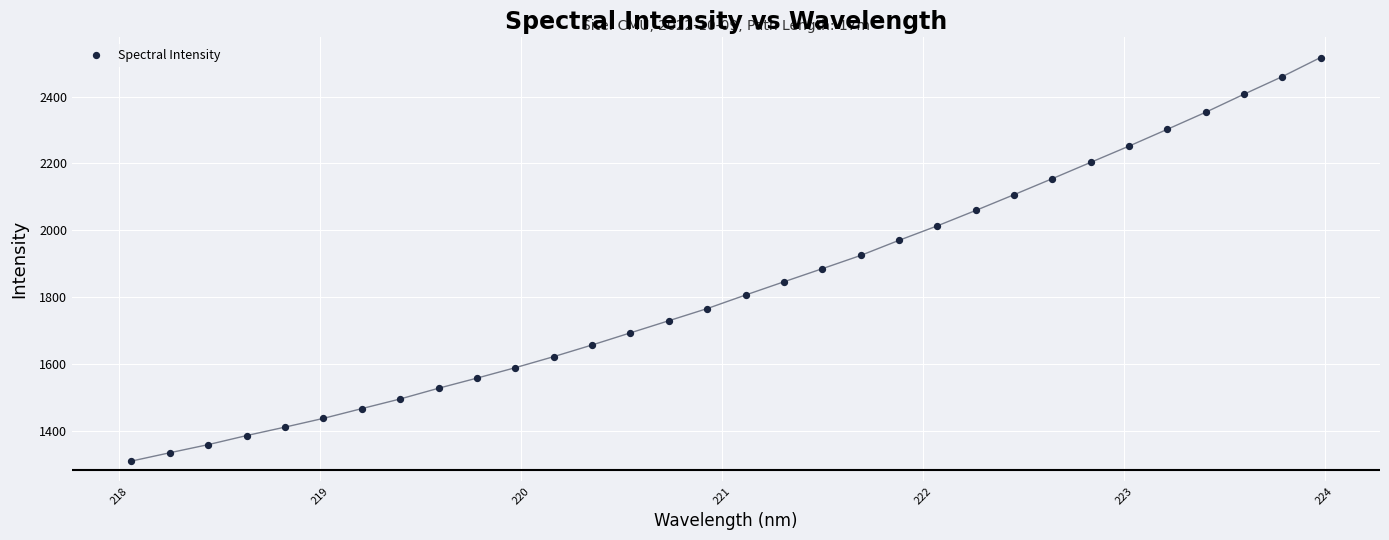

What is the range of X values (max minus min)?

5.9